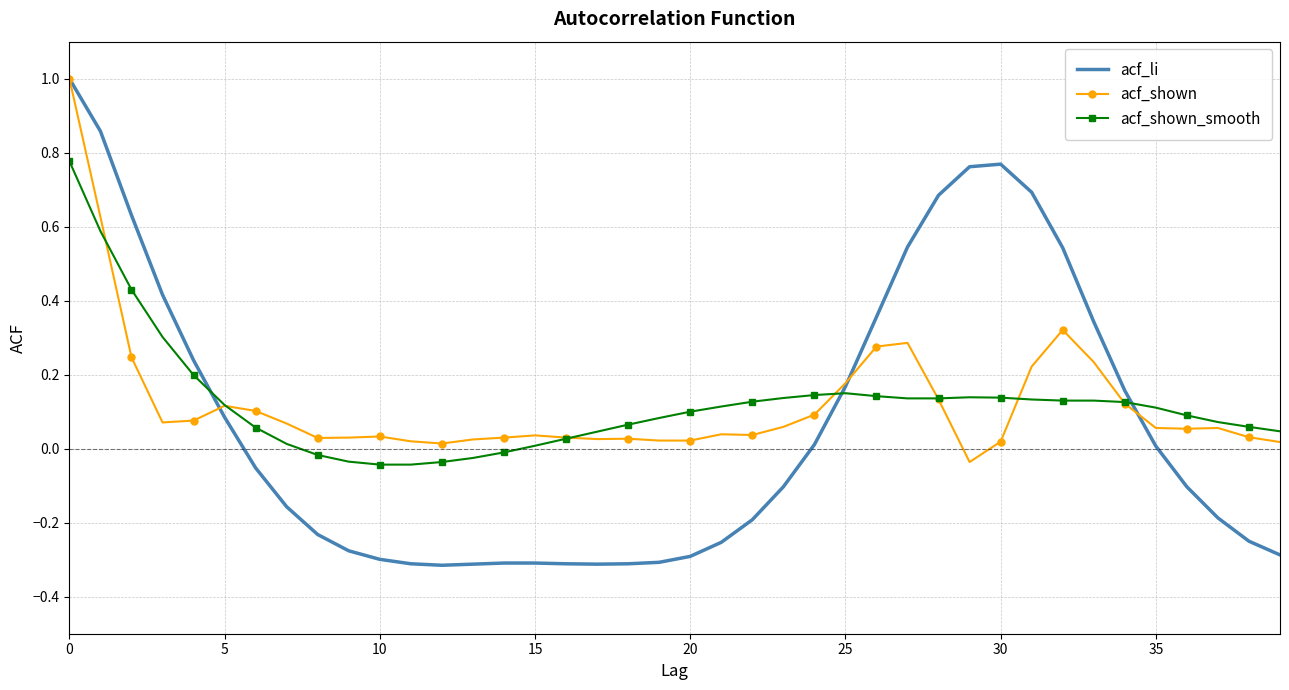

Which series has the widest spread of values?

acf_li